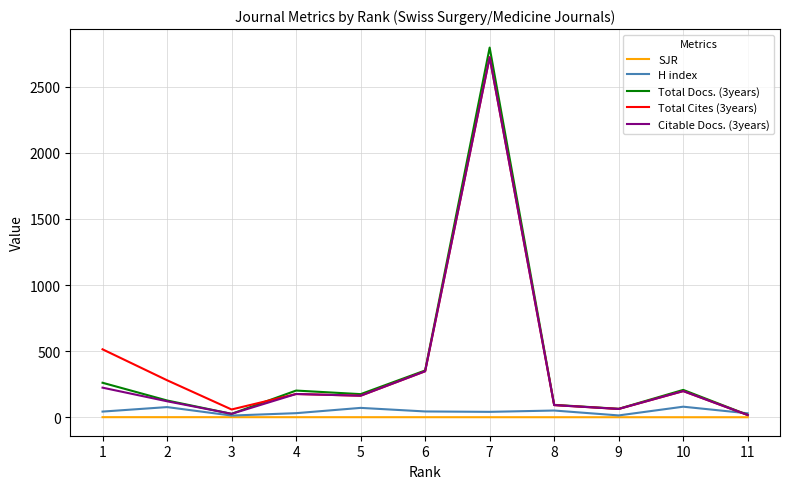

At which category is the sum across all series the highest?

7